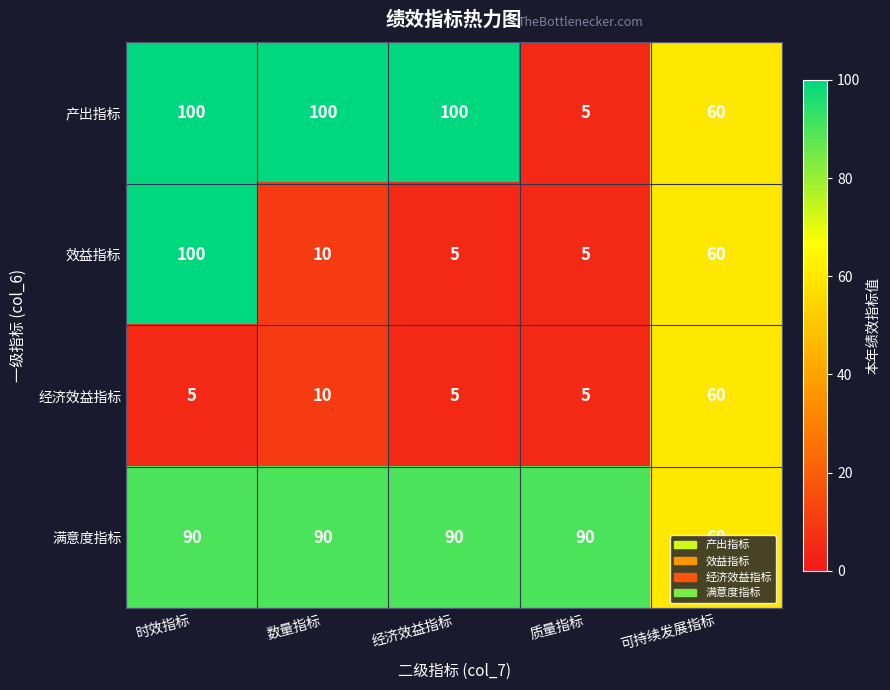

What is the spread (max minus min) of values at 质量指标?

85